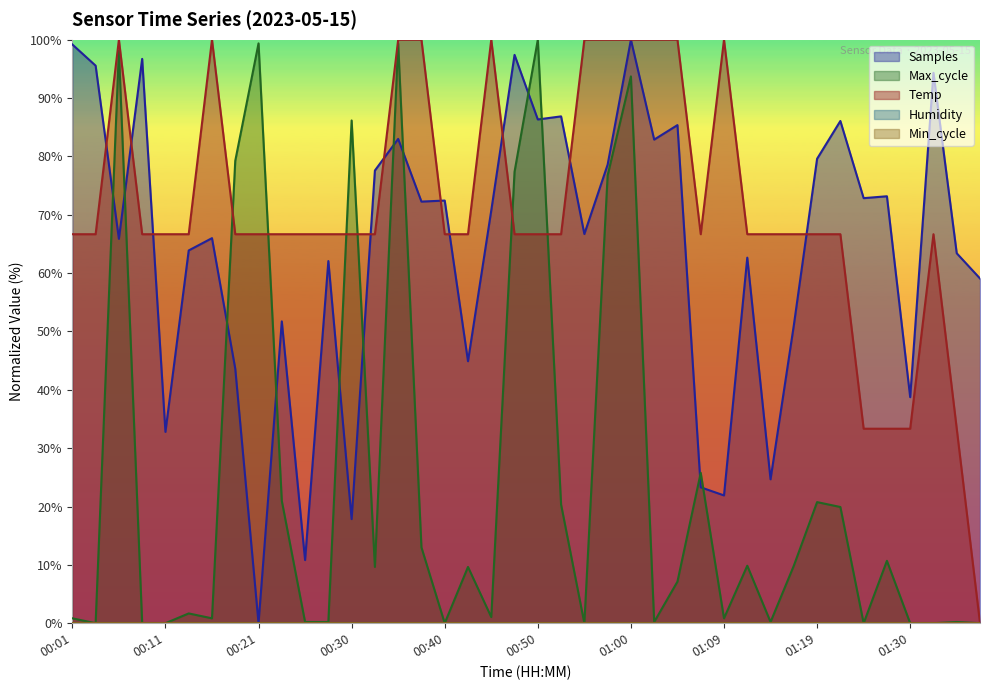

What position from the right is 00:23?

31